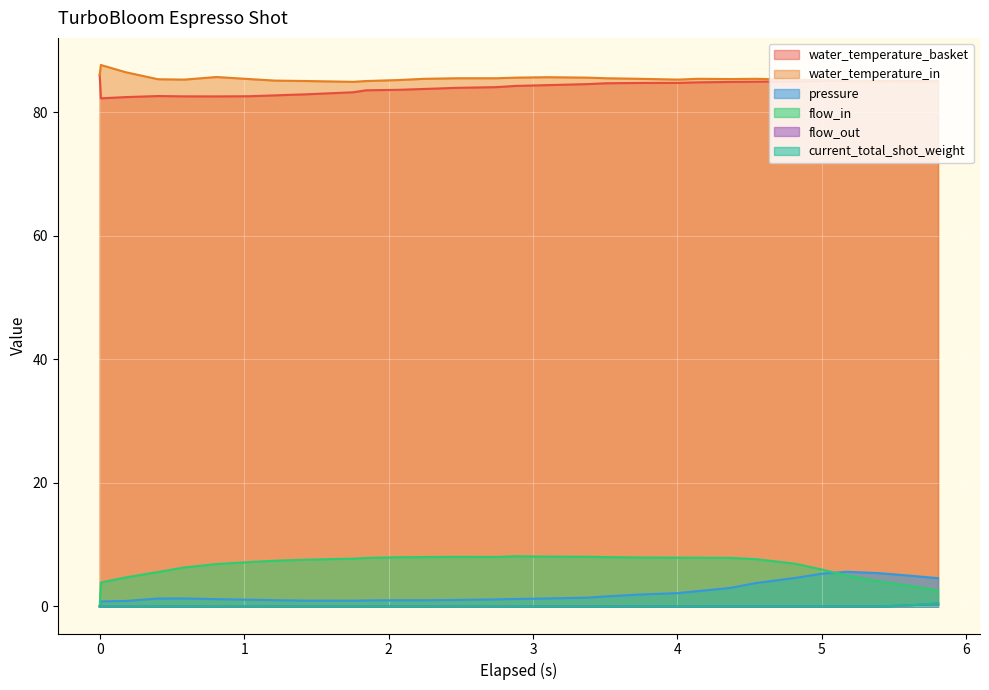

What is the label of the 7th point from the right?

4.544